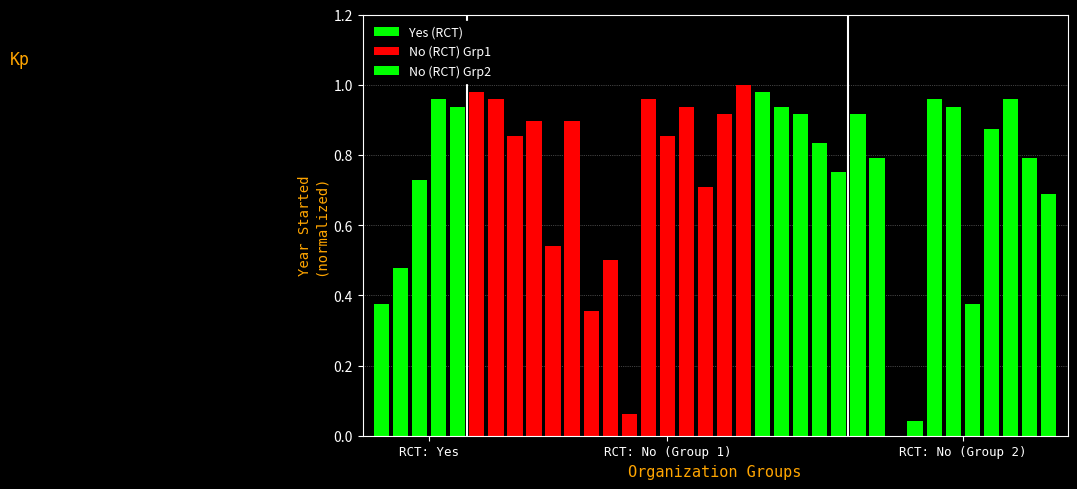

Between 3 and 2, which is larger?

3